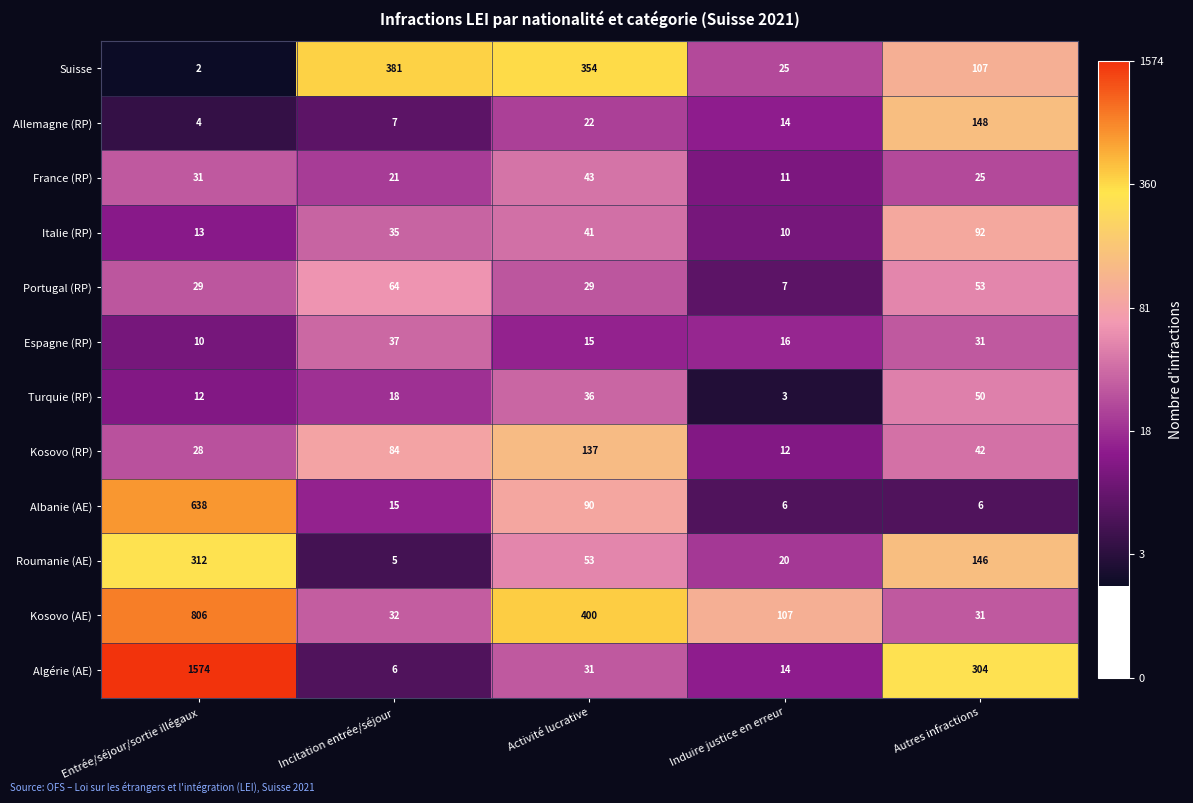

Which series has the largest total across all categories?

Algérie (AE)